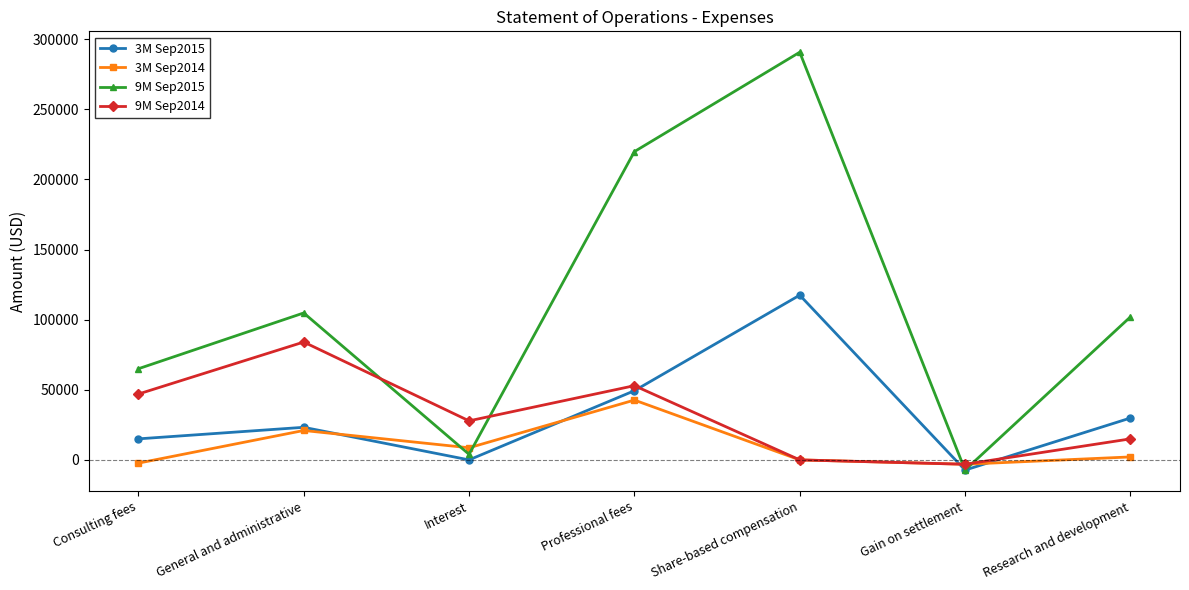

At which label does 3M Sep2014 reach its peak?

Professional fees